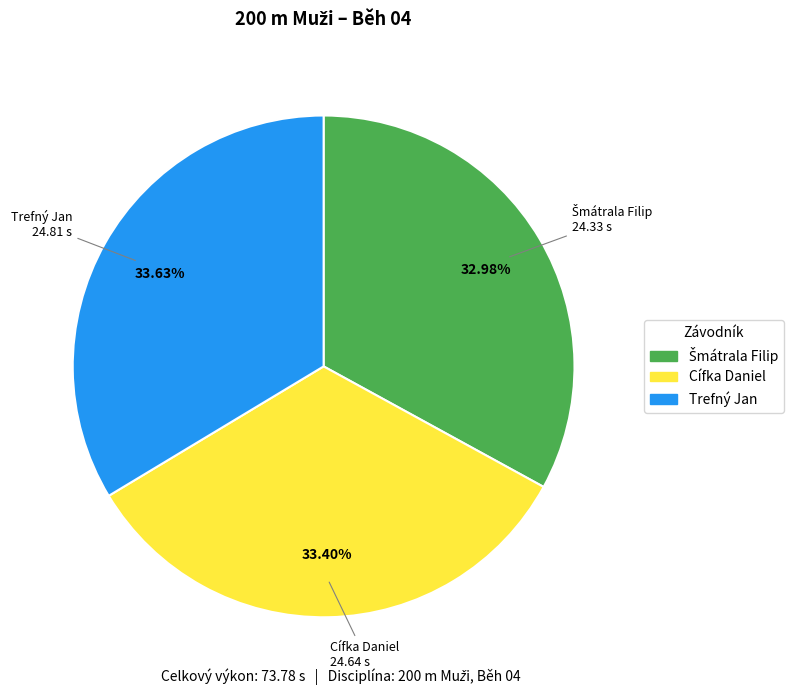

Is there any slice that represents more than half of the pie?

No